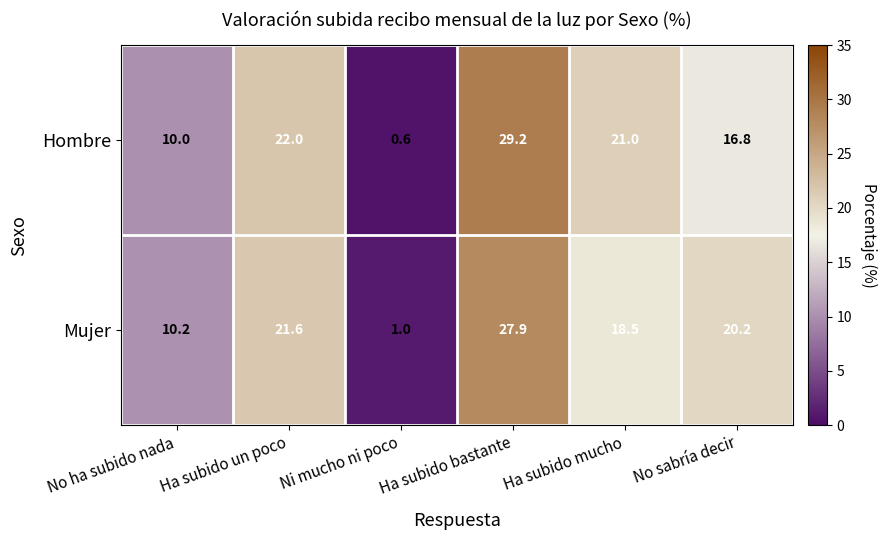

The Mujer series shows 10.2 at Ha subido bastante. True or false?

False